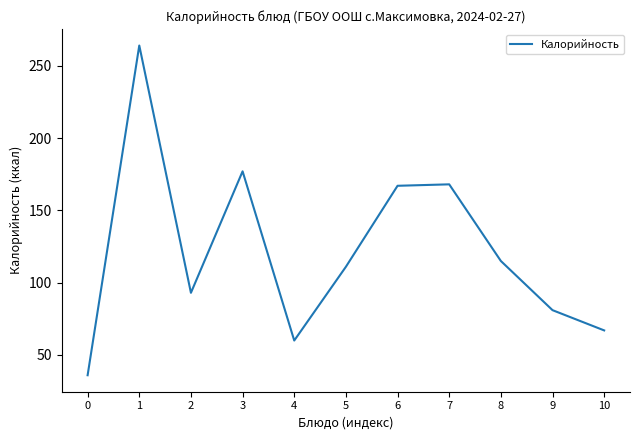

The chart shows a value of 93 at 2. True or false?

True